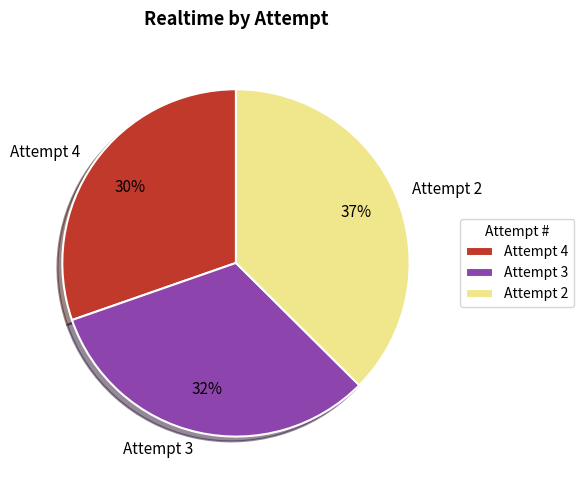

What is the smallest slice in the pie chart?

Attempt 4